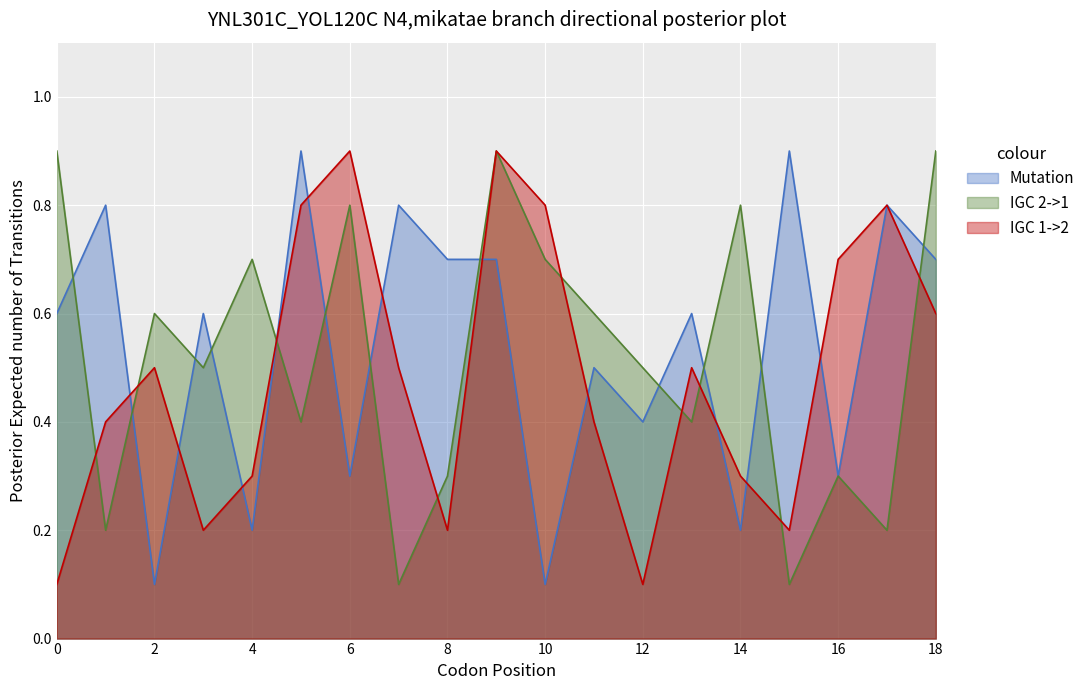

What is the maximum value for Mutation?

0.9